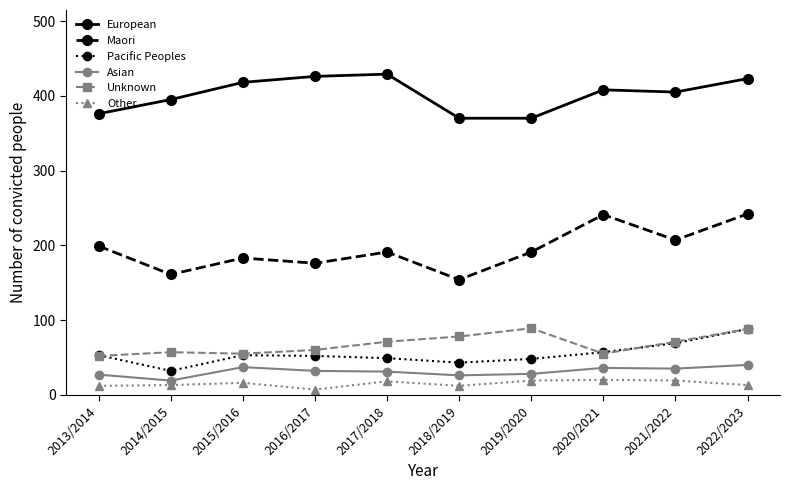

What position from the right is 2013/2014?

10